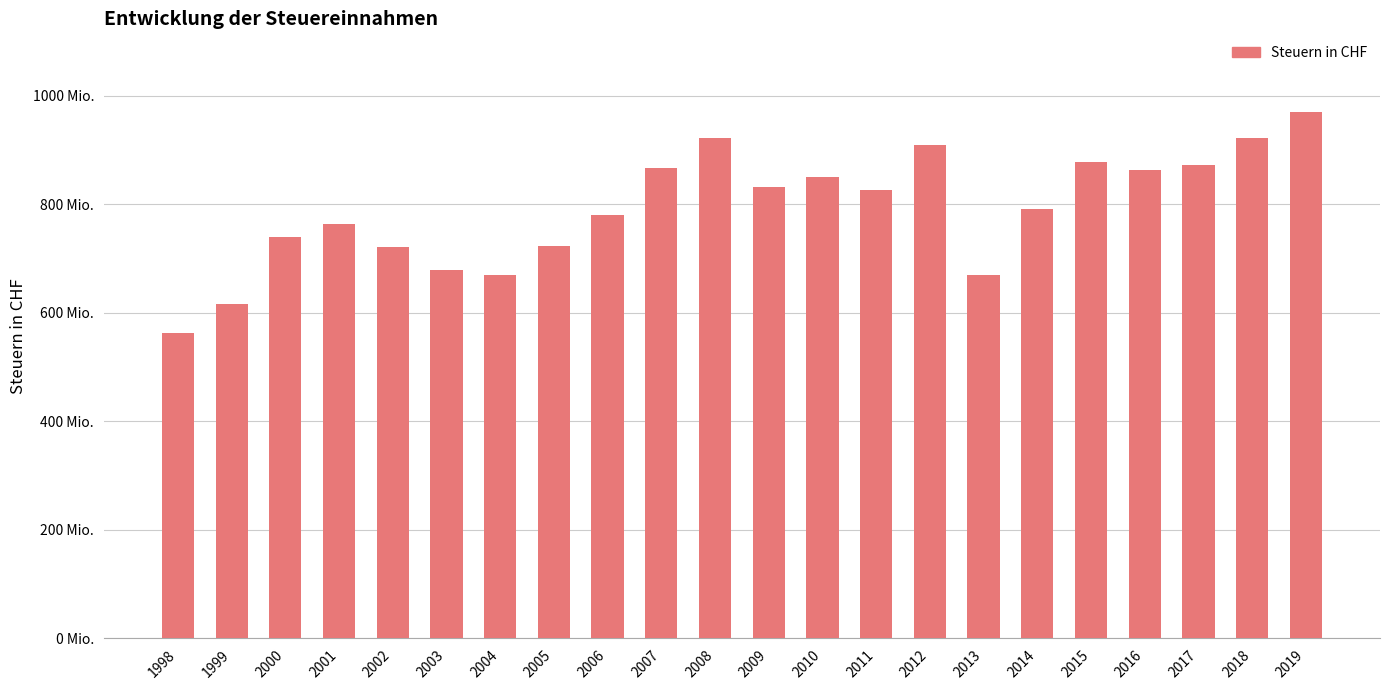

Are the bars horizontal?

No